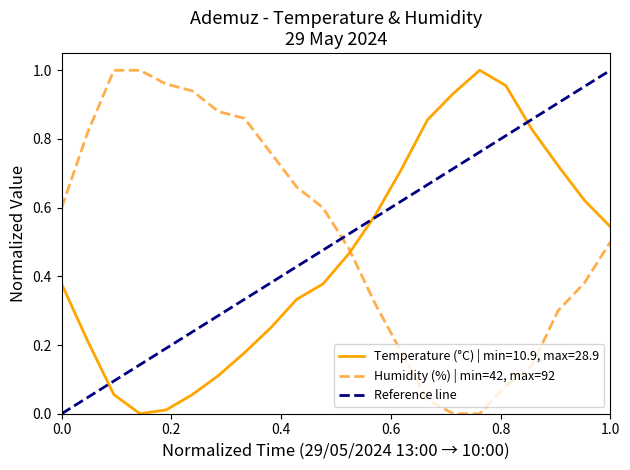

What is the value of the Humidity (%) point at the 21st from the left?

0.4